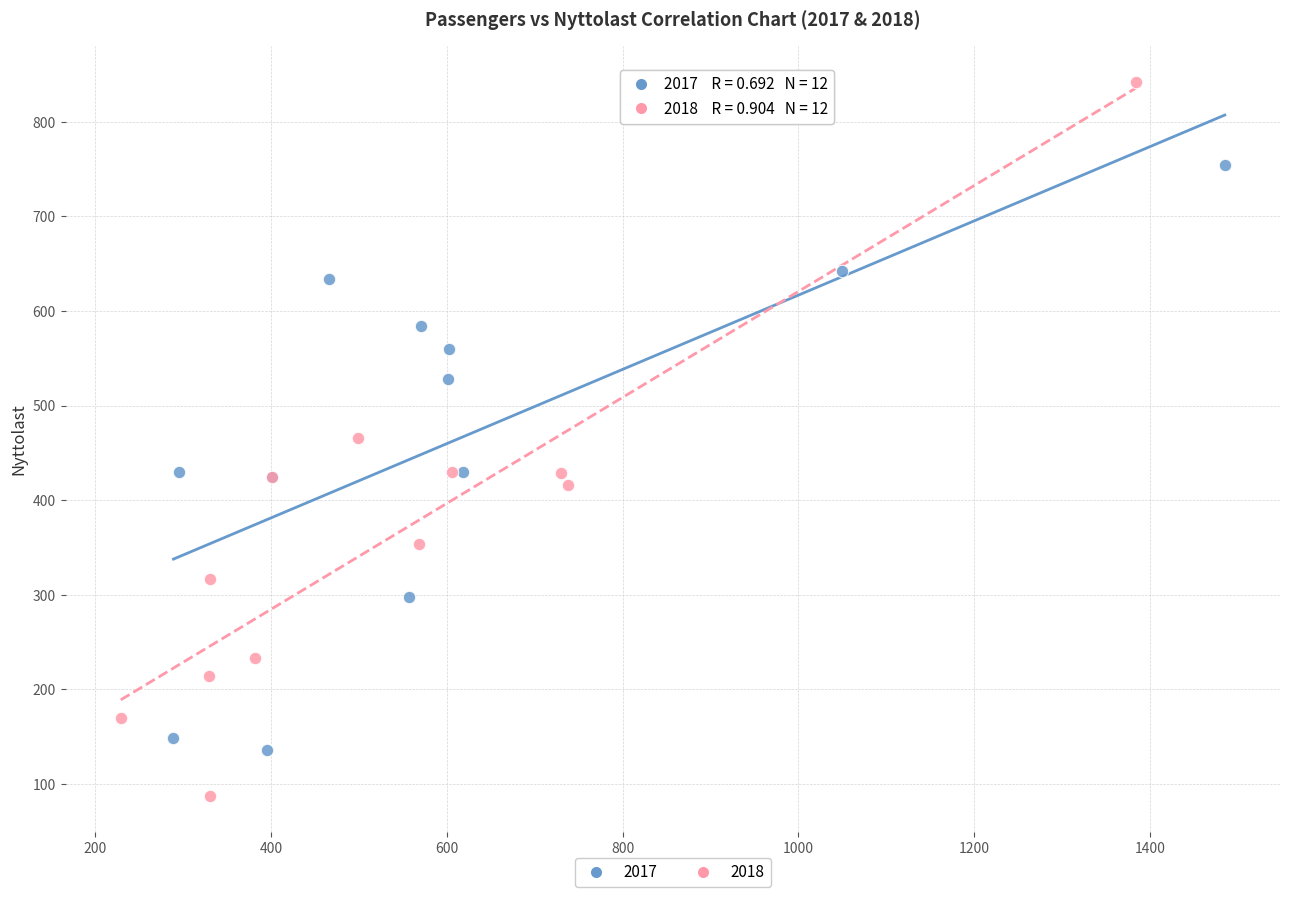

Which series has the widest spread of Y values?

2018